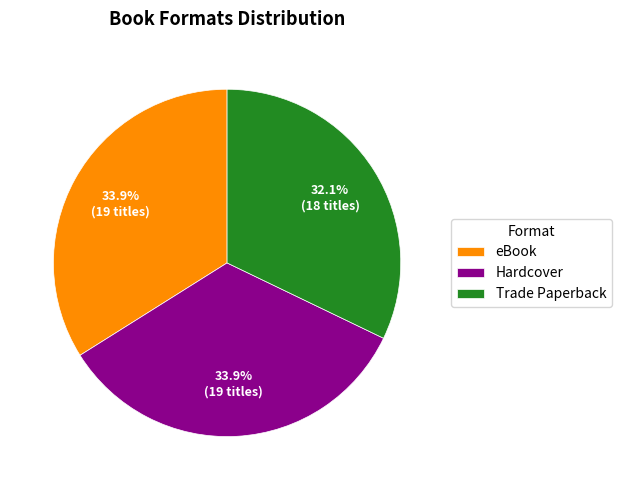

To the nearest percent, what is the combined percentage of eBook and Trade Paperback?

66%